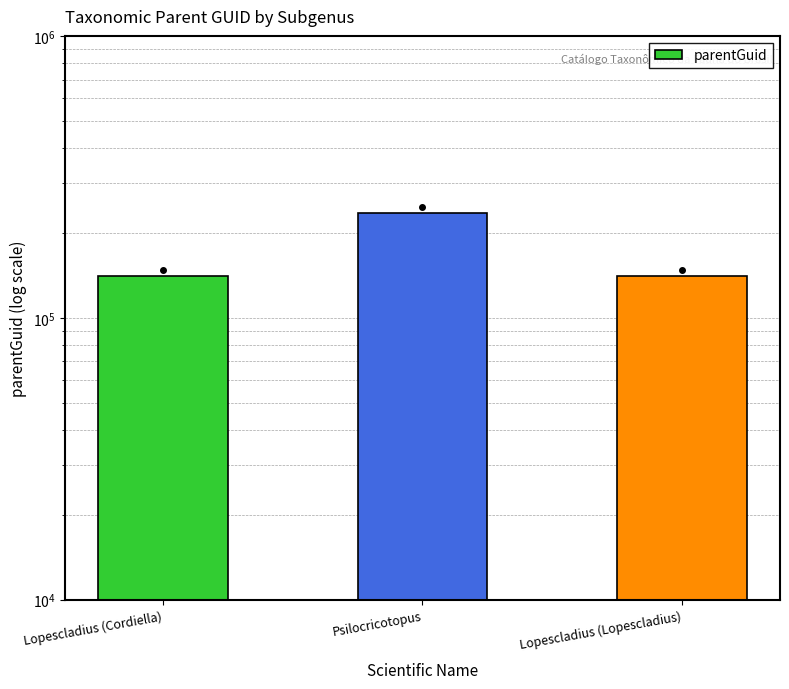

Rank the categories by value from lowest to highest.

Lopescladius (Cordiella), Lopescladius (Lopescladius), Psilocricotopus